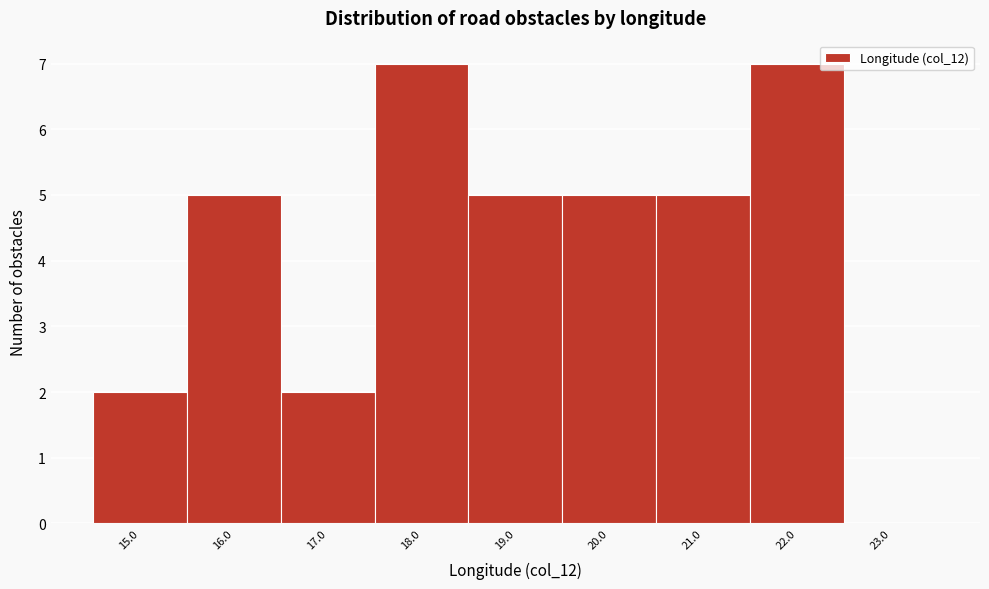

Reading left to right, extract all data points from this chart.

15.0=2	16.0=5	17.0=2	18.0=7	19.0=5	20.0=5	21.0=5	22.0=7	23.0=0